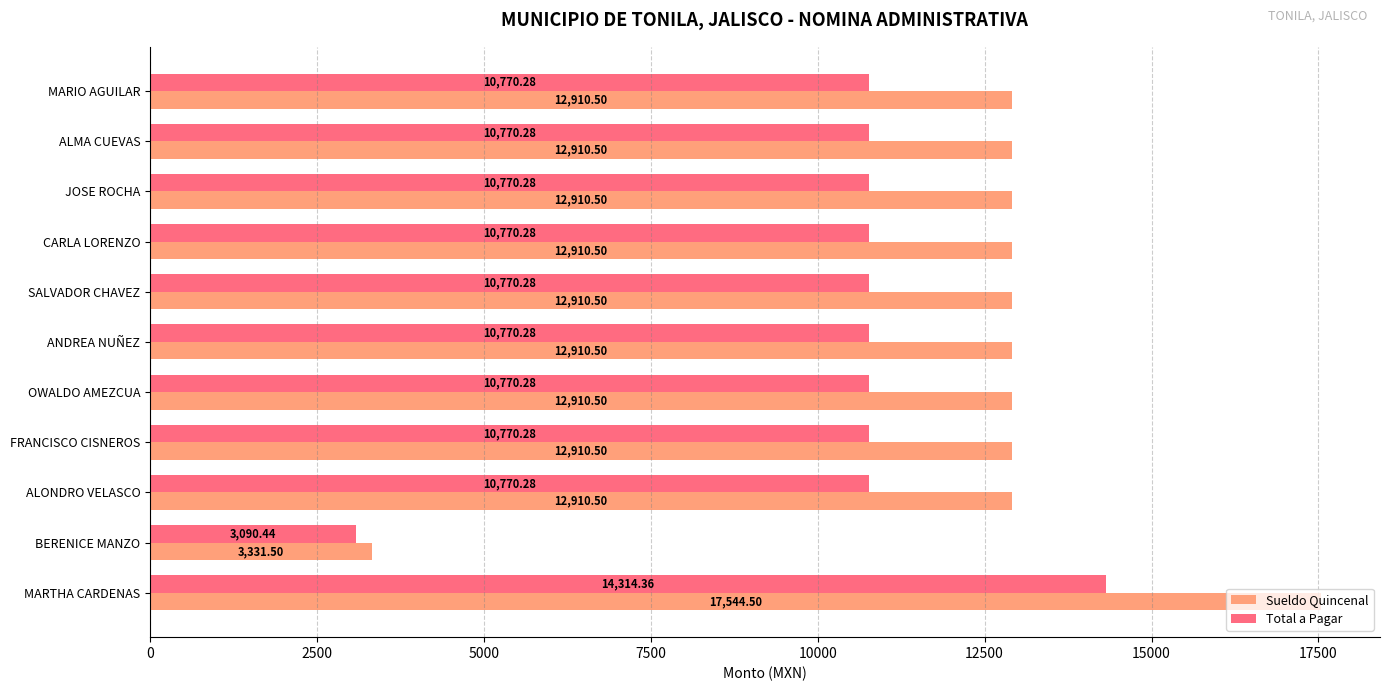

Count the number of categories in the chart.

11